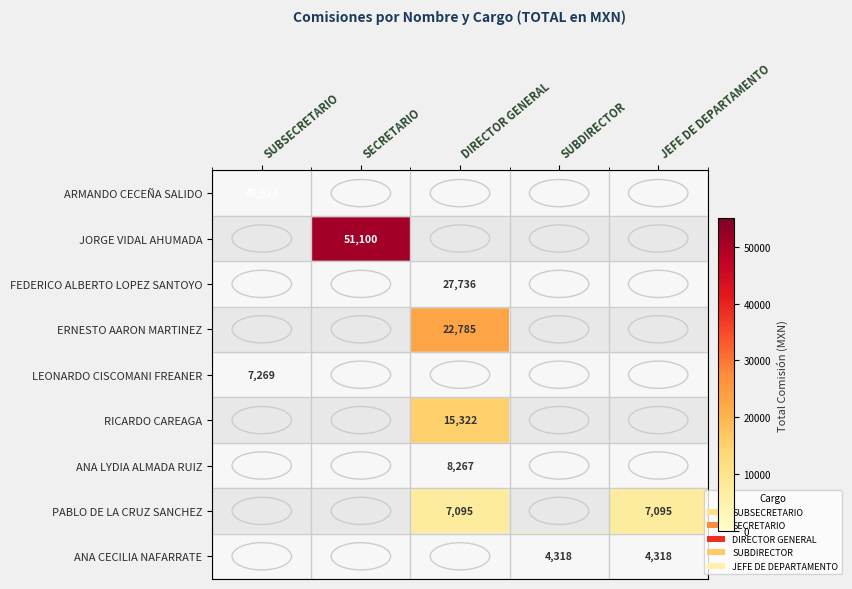

The value of FEDERICO ALBERTO LOPEZ SANTOYO at DIRECTOR GENERAL is 47894. True or false?

False